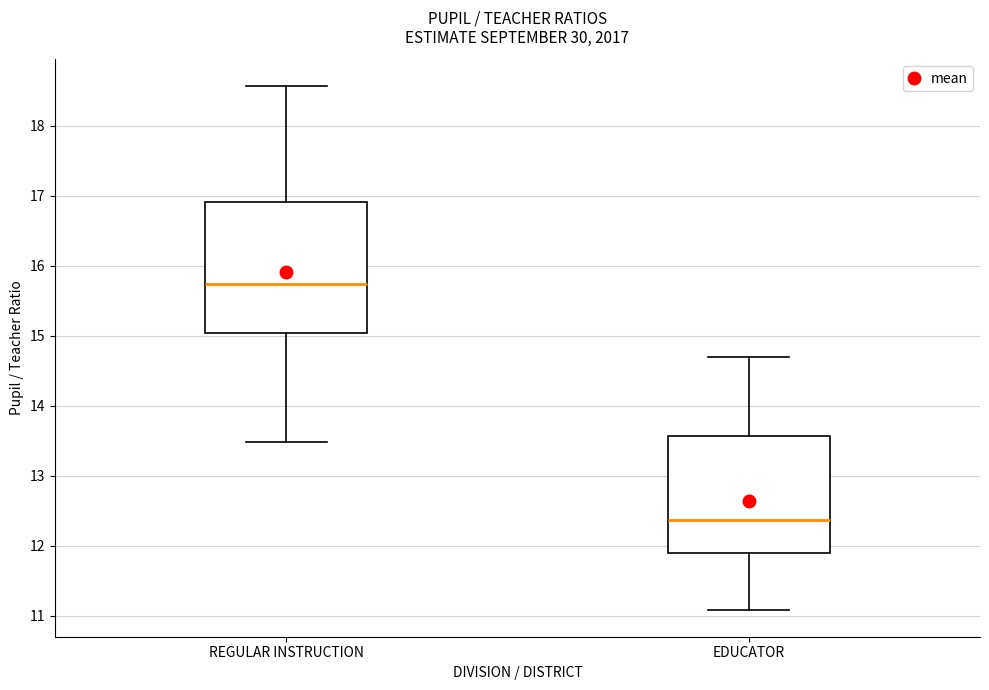

Reading left to right, transcribe this box plot: for each box, give where its median line is, the range the box spans, and where its two whiskers end, as read against the y-axis. The values are not printed on the chart, so give them approximately, as read against the axis.

REGULAR INSTRUCTION: median 15.7, box 15.0 to 16.9, whiskers 13.5 to 18.6
EDUCATOR: median 12.4, box 11.9 to 13.6, whiskers 11.1 to 14.7